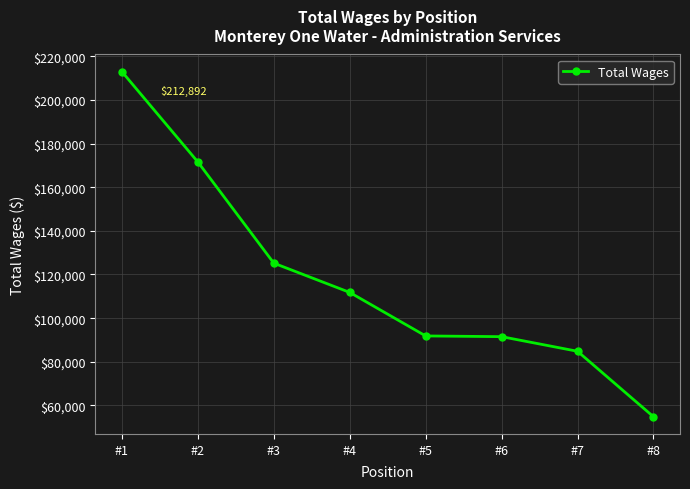

True or false: the data has more than 1 interior local peaks.

False